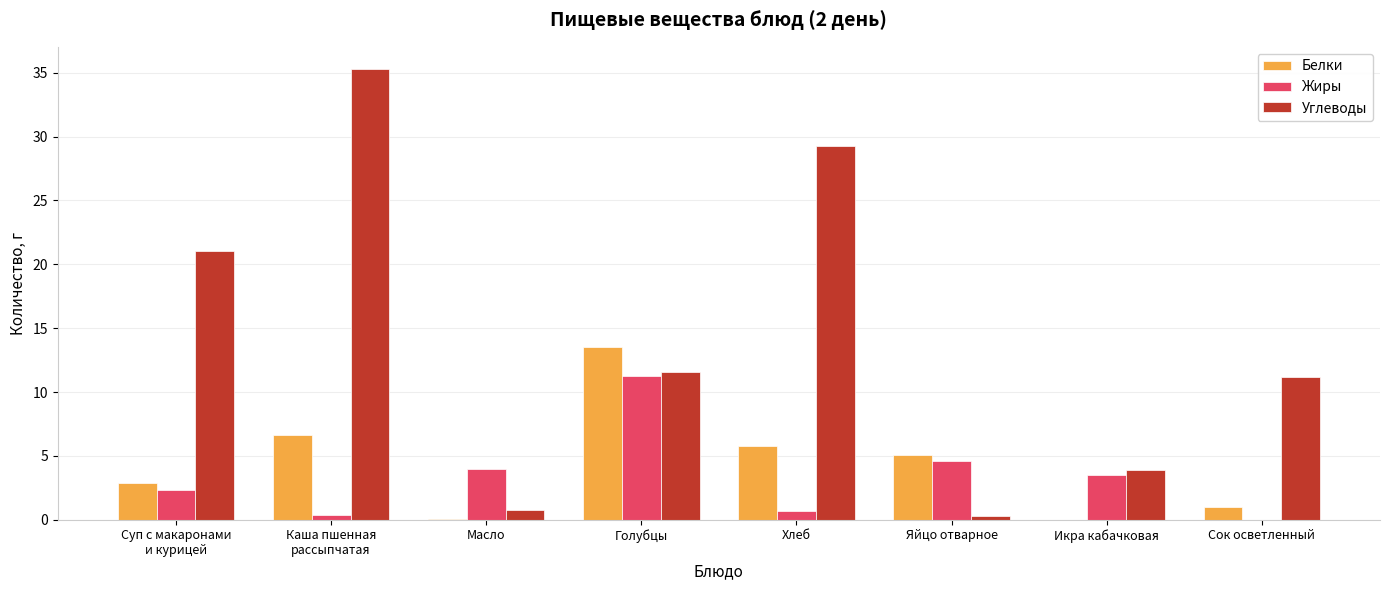

At which label is Углеводы closest to 17?

Суп с макаронами
и курицей